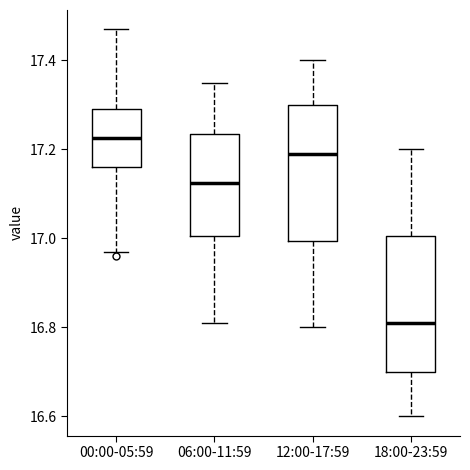

Which box has the lowest median line?

18:00-23:59